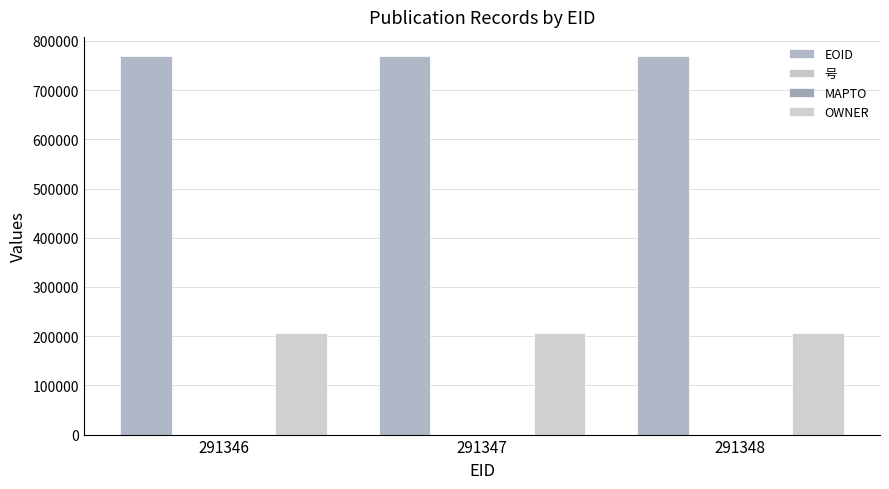

How many distinct data groups are displayed?

3